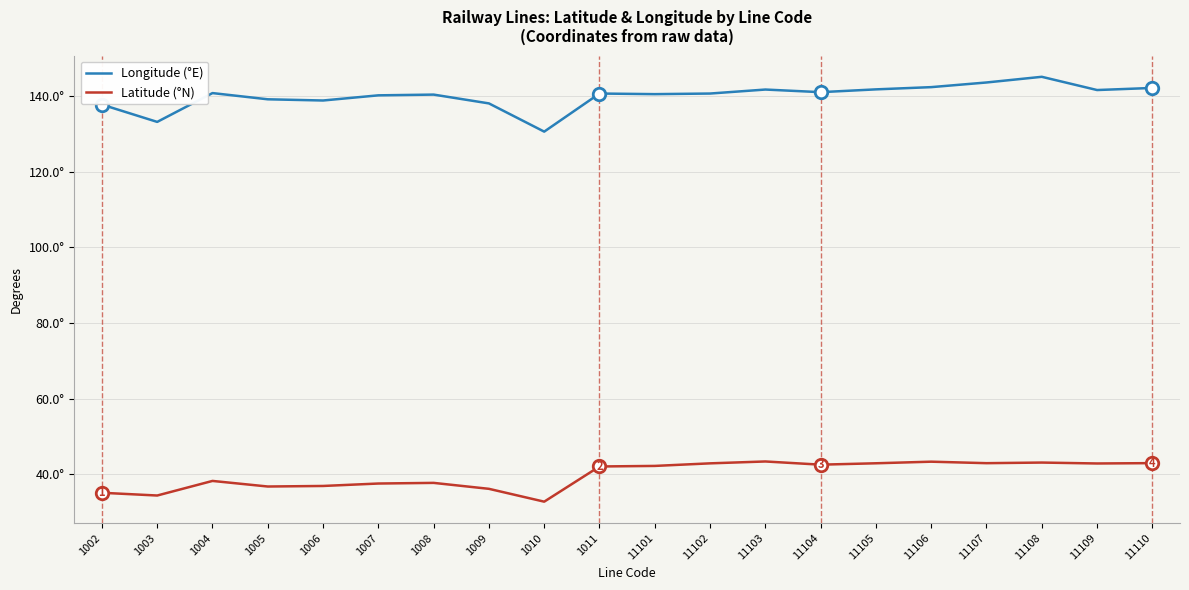

List the series in order of their peak value, lowest first.

Latitude (°N), Longitude (°E)